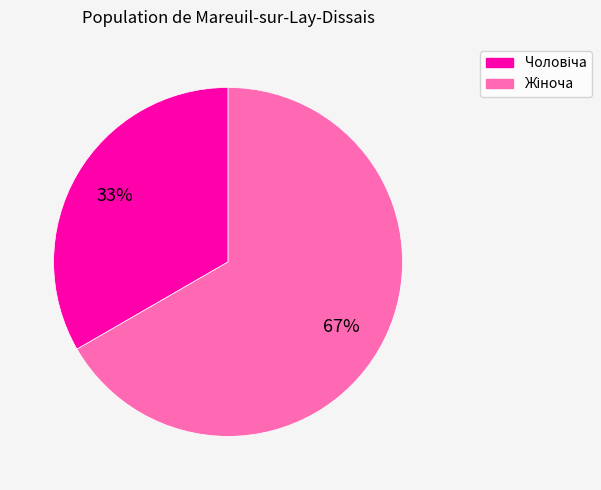

To the nearest percent, what is the average slice percentage?

50%